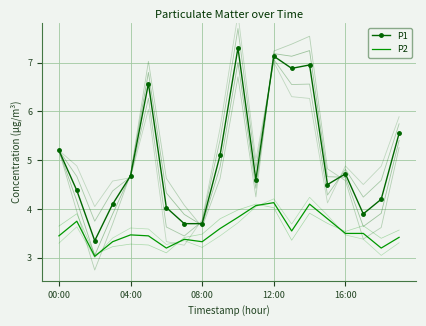

What are all the series names shown in the legend?

P1, P2